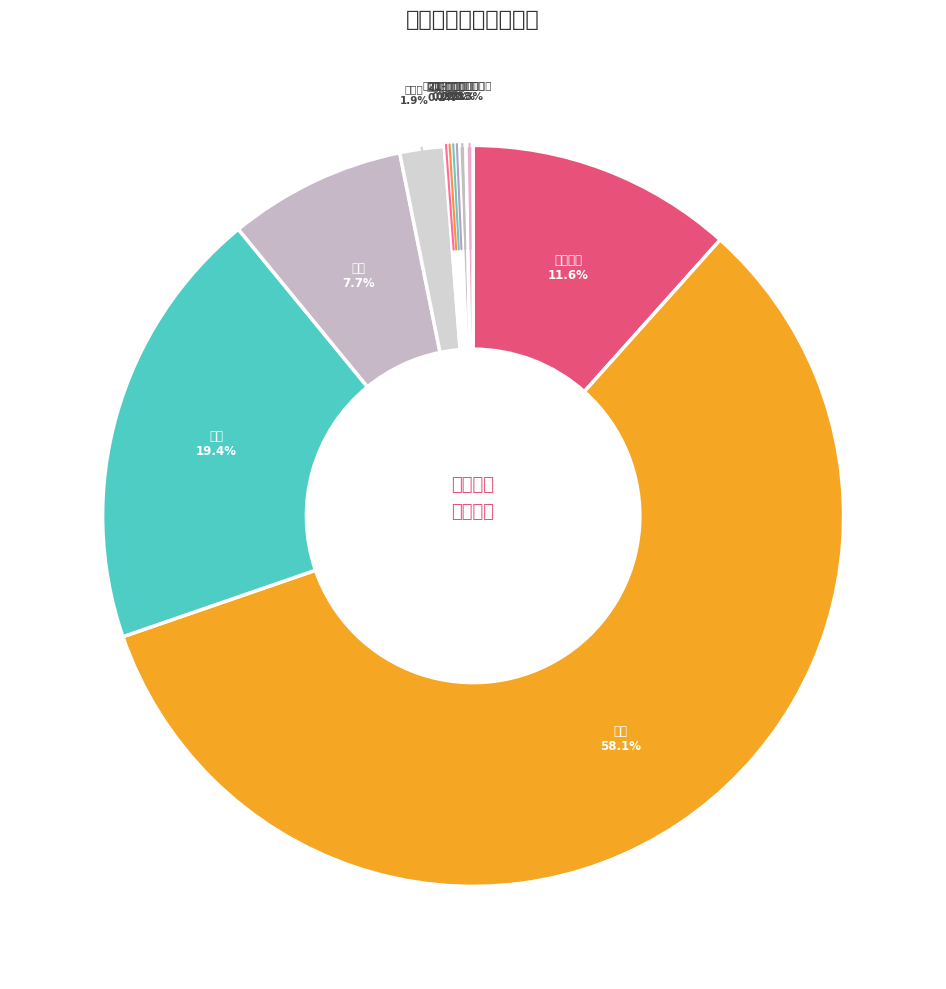

How many segments does this pie chart have?

11